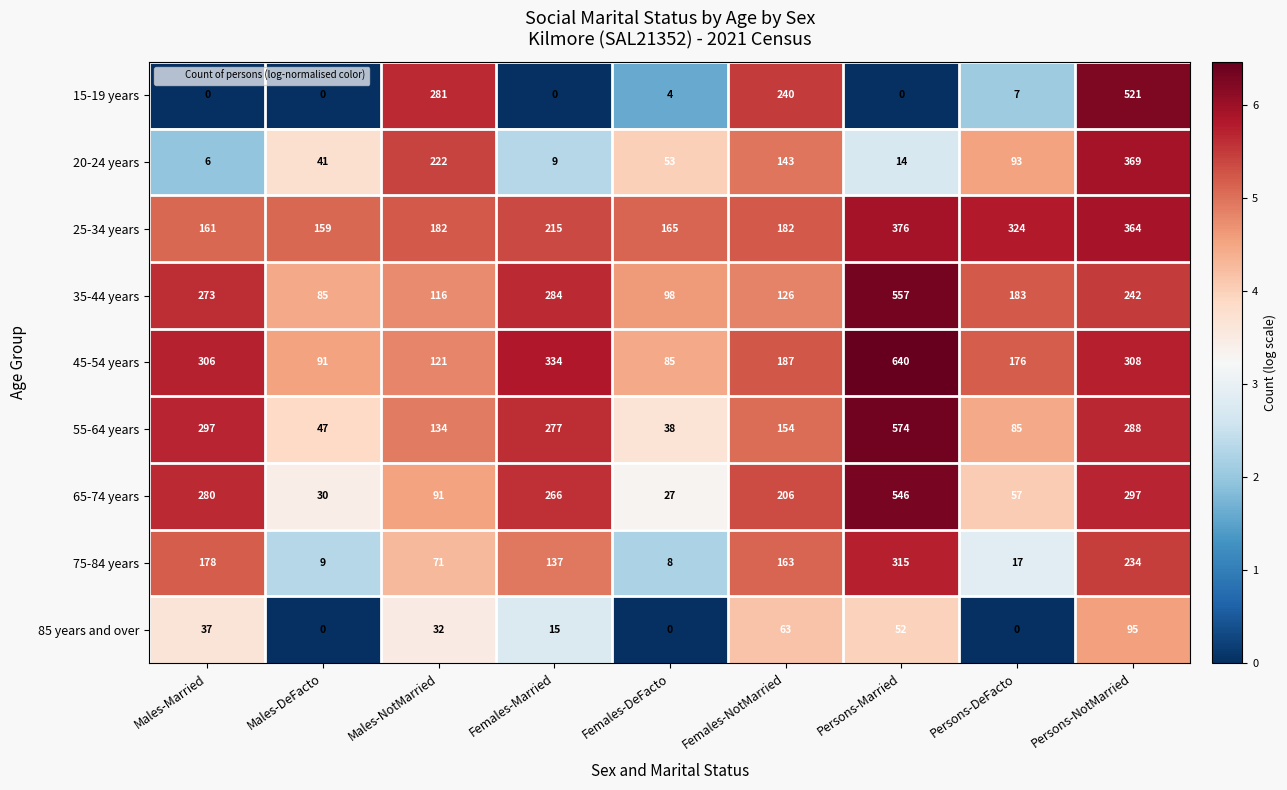

What is the maximum value for 25-34 years?

376